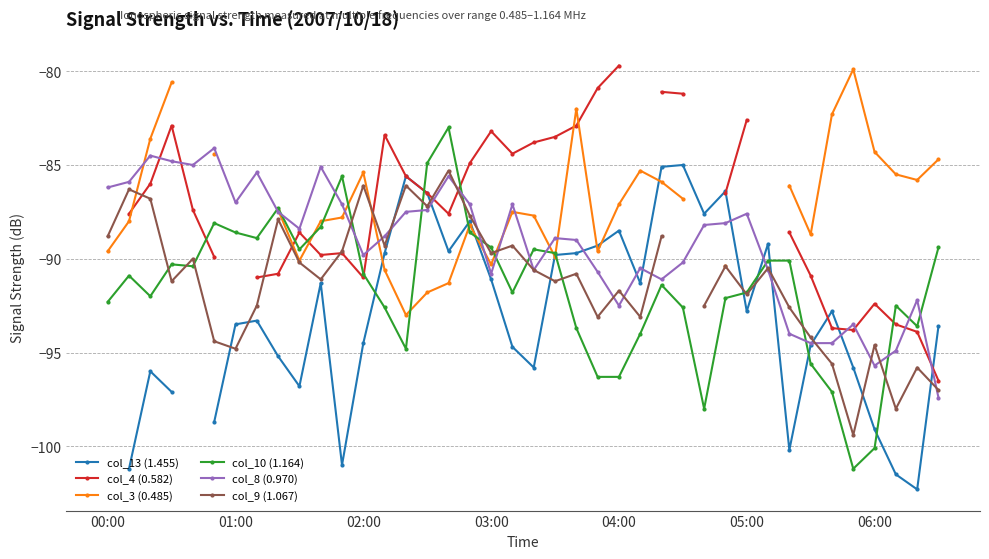

What is the highest value of the col_10 (1.164) series?

-83.0